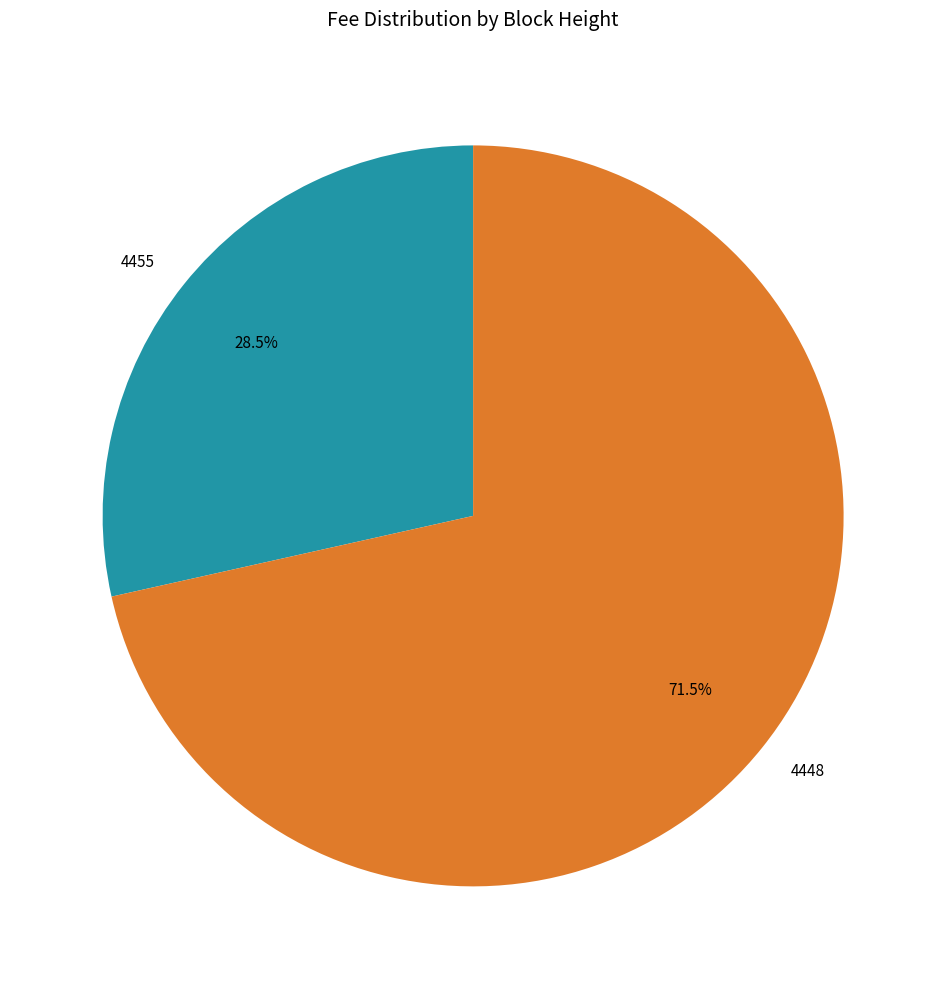

To the nearest percent, what is the difference between the largest and smallest slice percentages?

43%